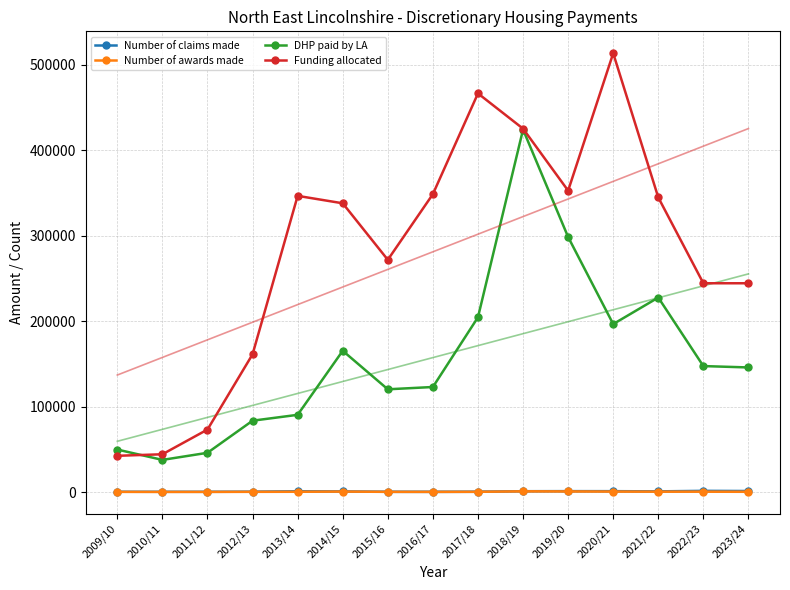

Where does the Funding allocated series first go above 337766?

2013/14